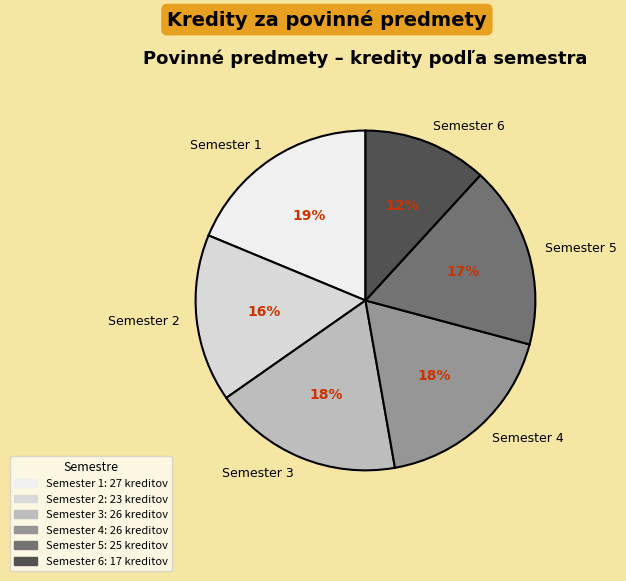

What is the smallest slice in the pie chart?

Semester 6